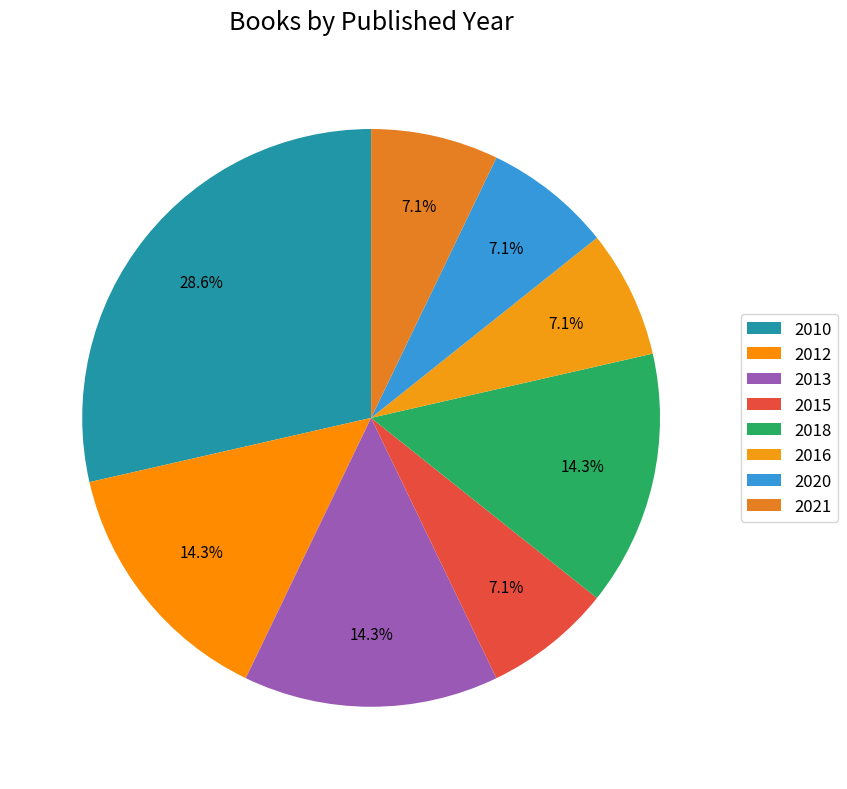

Is there any slice that represents more than half of the pie?

No